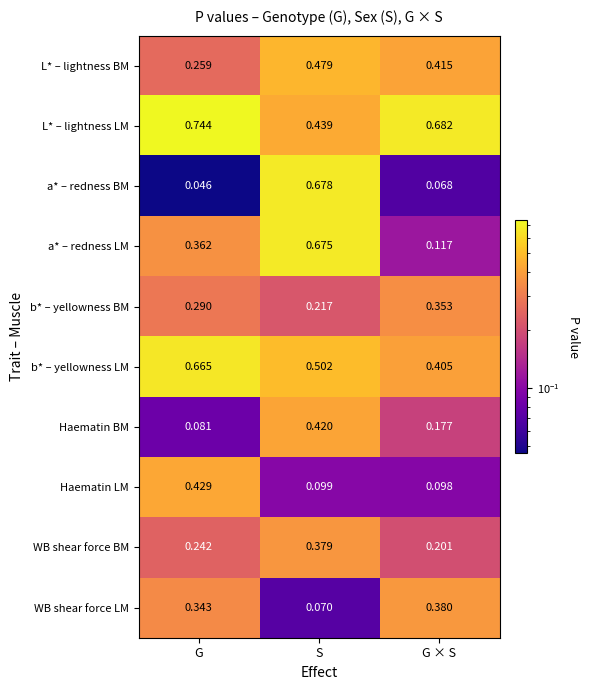

At which category is the sum across all series the highest?

S